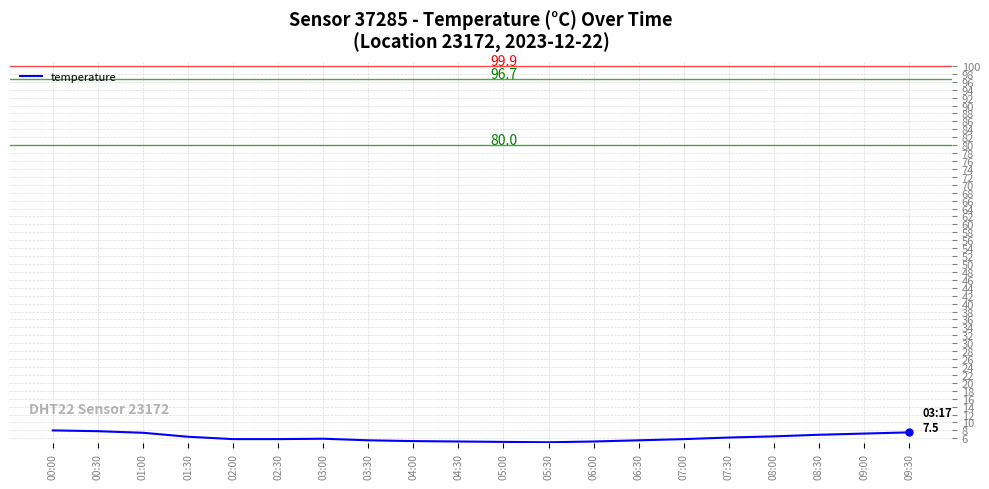

What is the change in value from 03:30 to 09:00?

+1.7